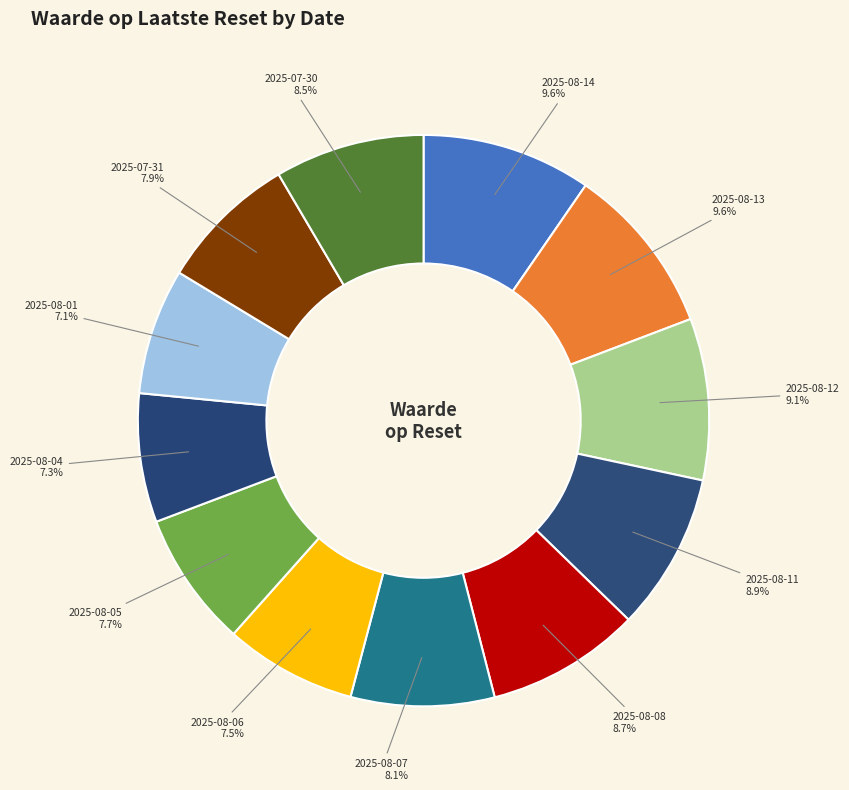

How many slices are in this pie chart?

12